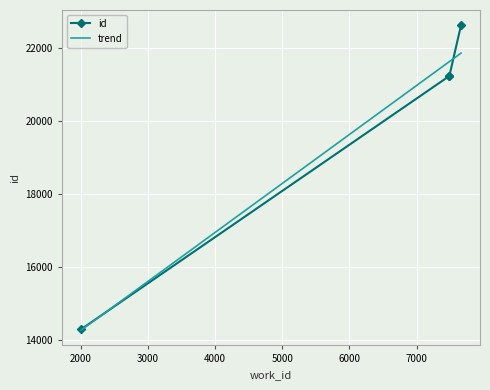

The value at 2006 is 14294. True or false?

True